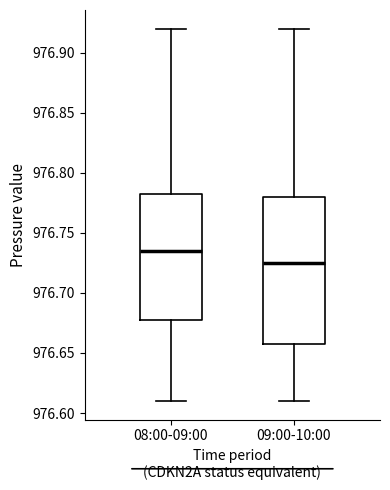

Where does the lower whisker of the box for 08:00-09:00 end on the y-axis? The values are not printed on the chart, so give them approximately, as read against the axis.

976.610